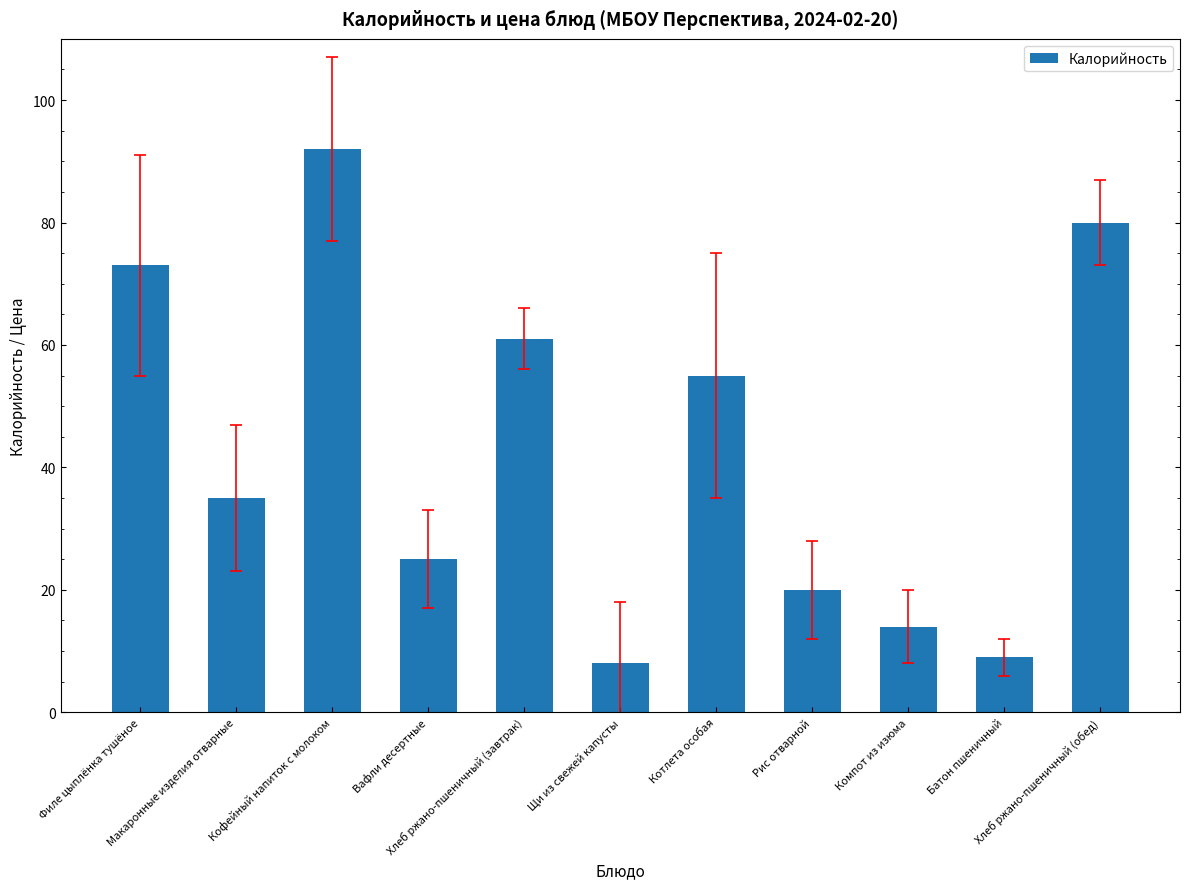

What is the change in value from Щи из свежей капусты to Рис отварной?

+12